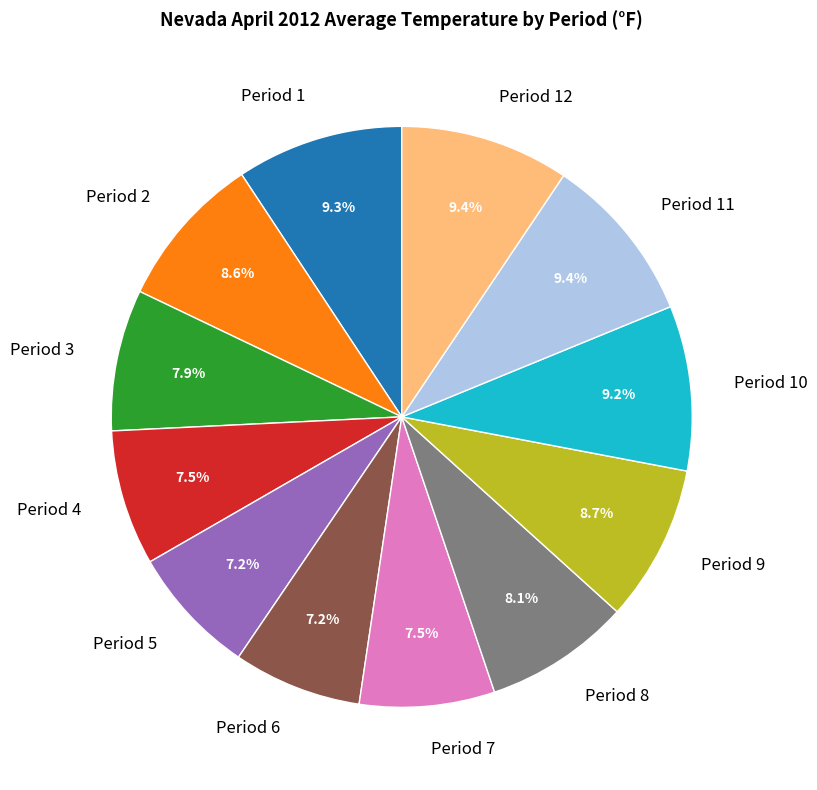

To the nearest percent, what is the difference between the Period 11 and Period 6 slice percentages?

2%